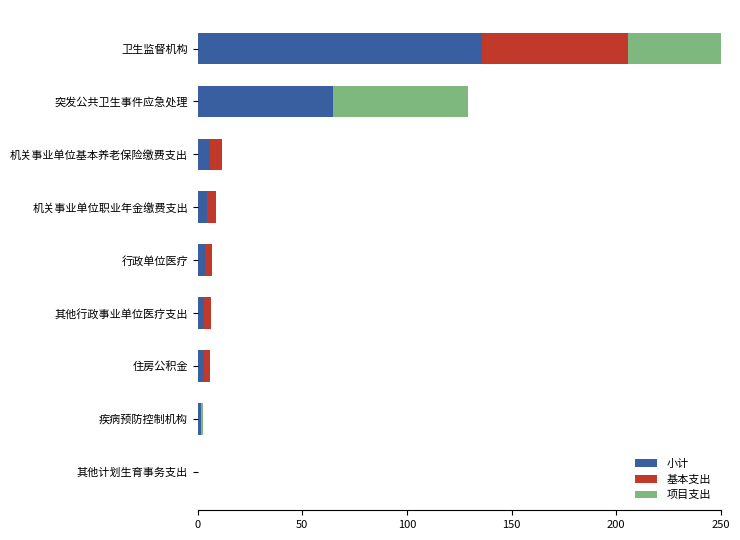

The value of 项目支出 at 其他行政事业单位医疗支出 is 0.0. True or false?

True